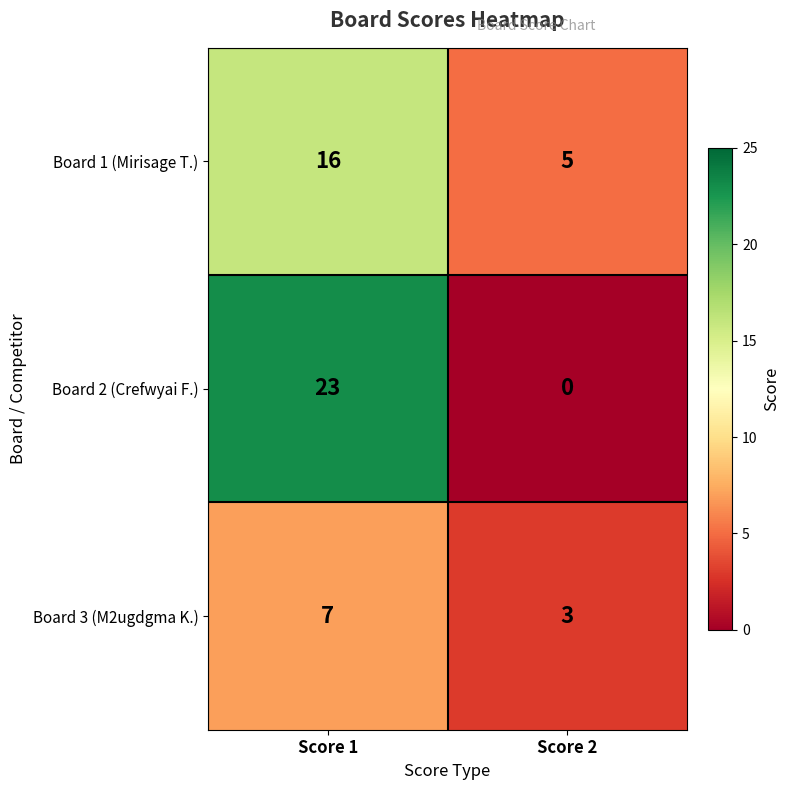

At Score 2, list the series in order from largest to smallest.

Board 1 (Mirisage T.), Board 3 (M2ugdgma K.), Board 2 (Crefwyai F.)